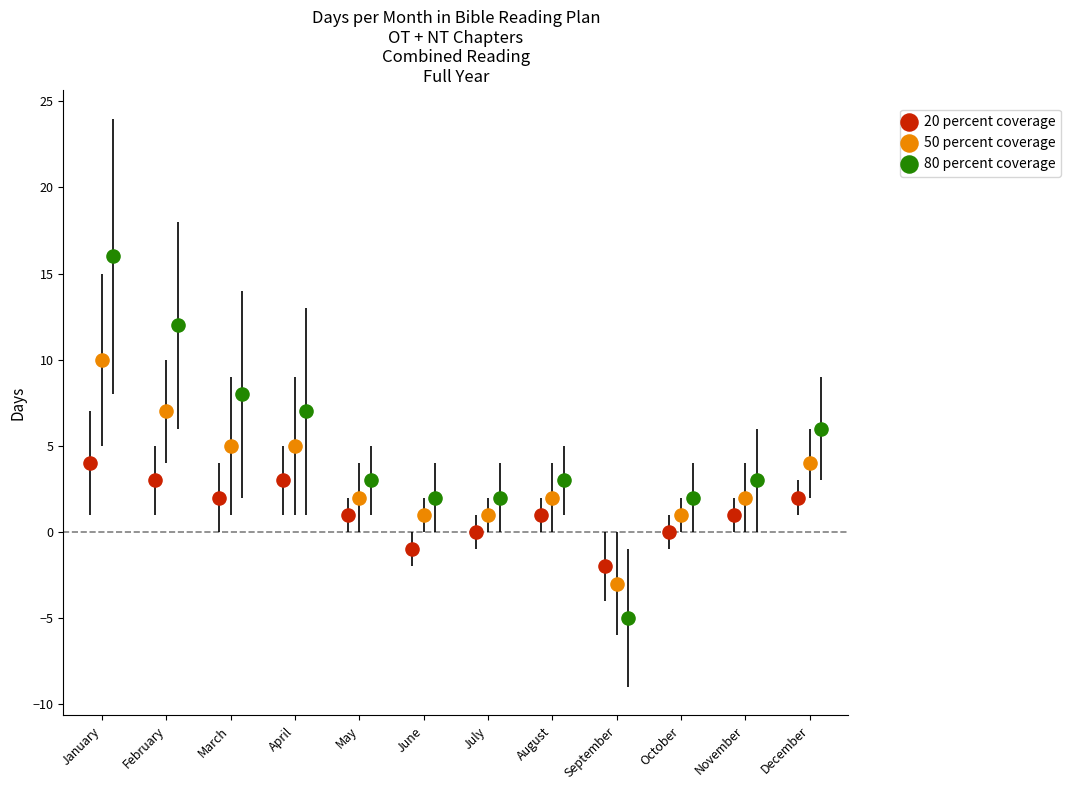

Which series reaches the maximum Y coordinate?

80 percent coverage